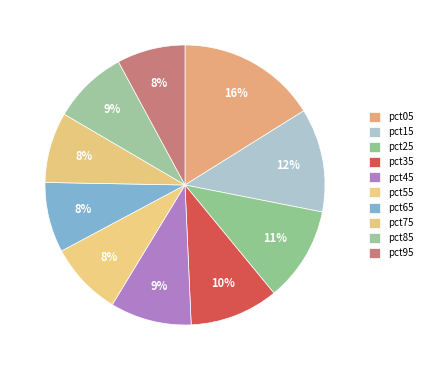

Is the sum of pct35 and pct45 greater than half?

No